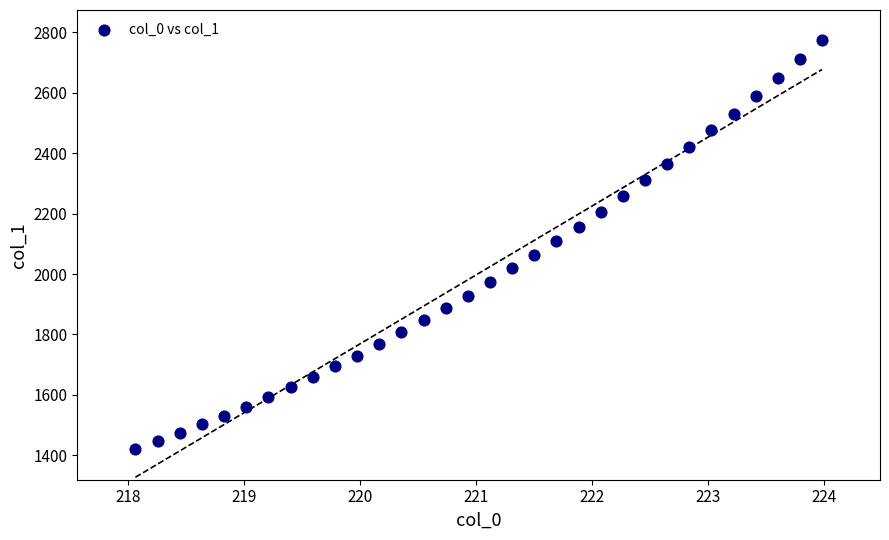

What is the range of X values (max minus min)?

5.9